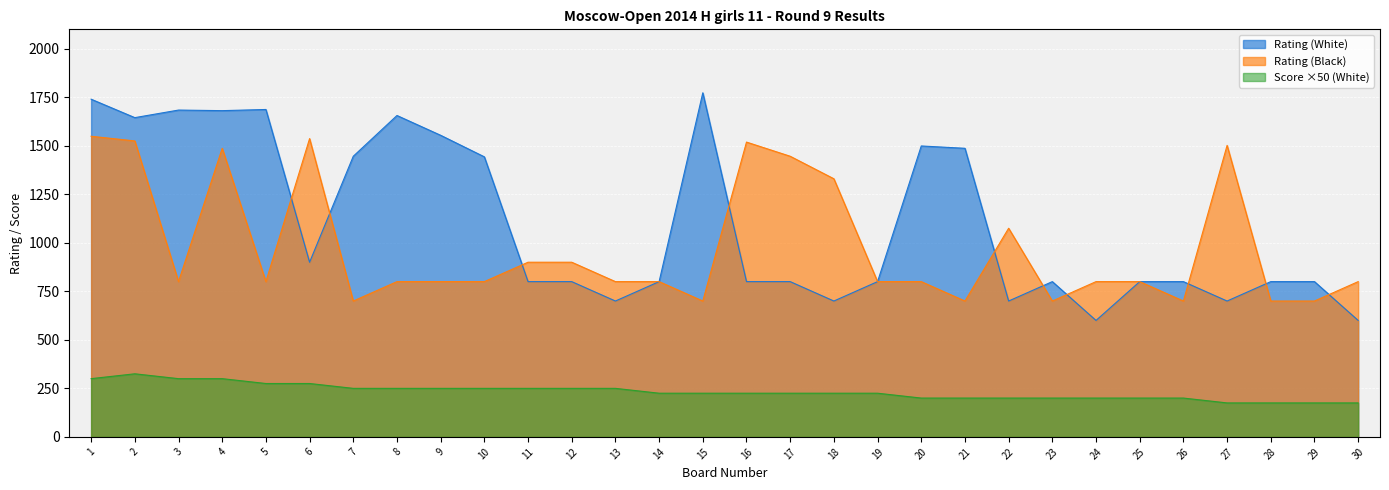

The Rating (Black) series shows 1487 at 4. True or false?

True